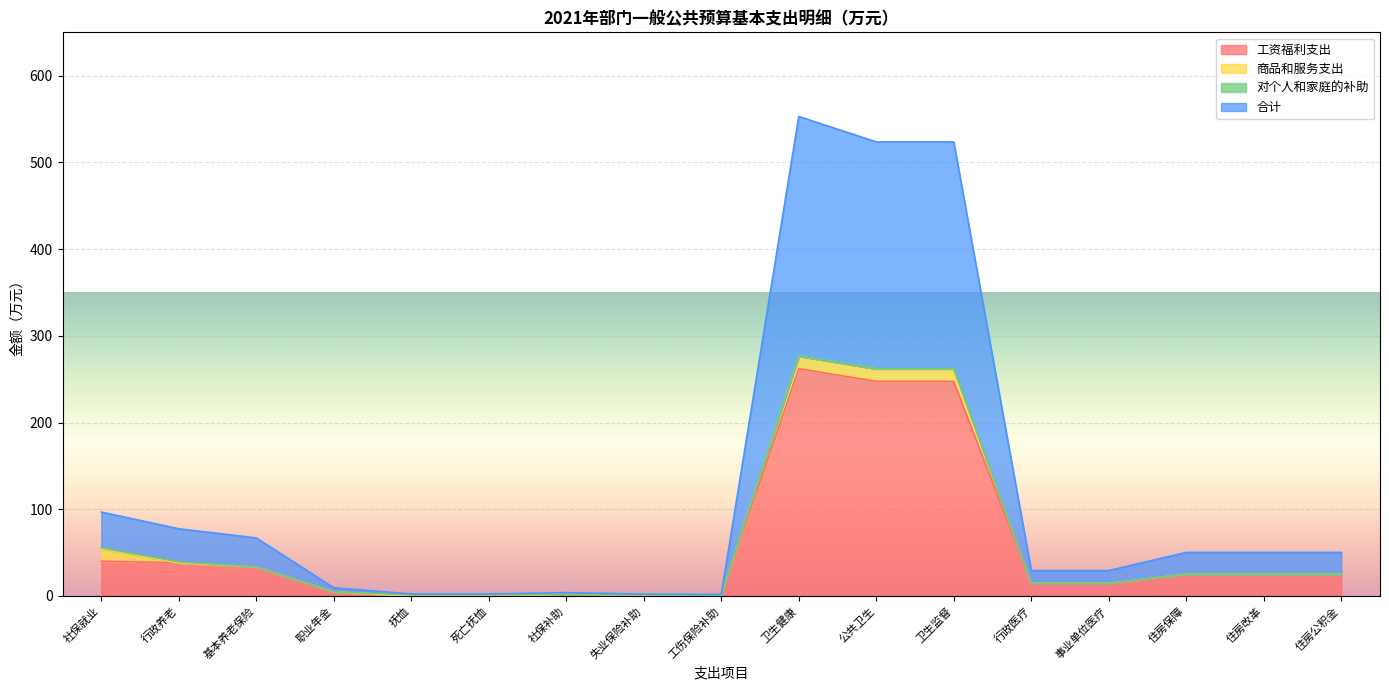

True or false: 合计 and 工资福利支出 intersect in this chart.

False